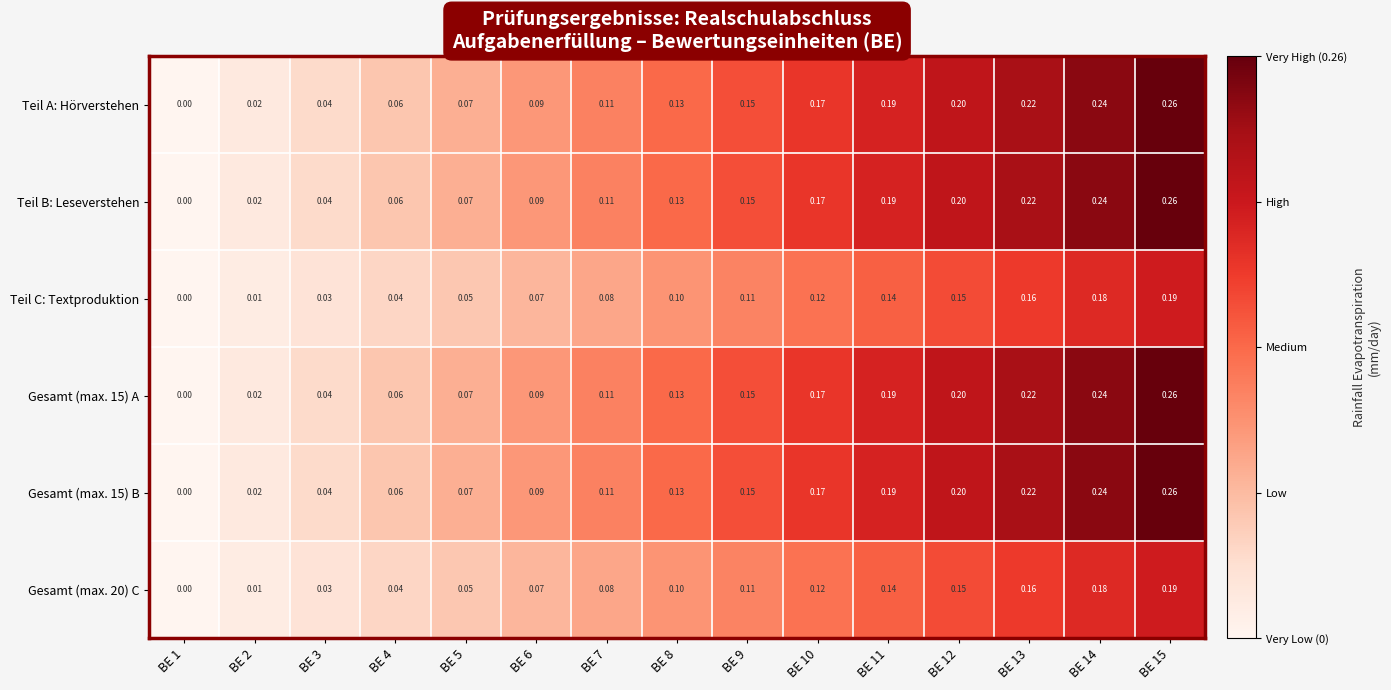

Is the value of Teil B: Leseverstehen at BE 11 greater than the value of Gesamt (max. 15) B at BE 15?

No